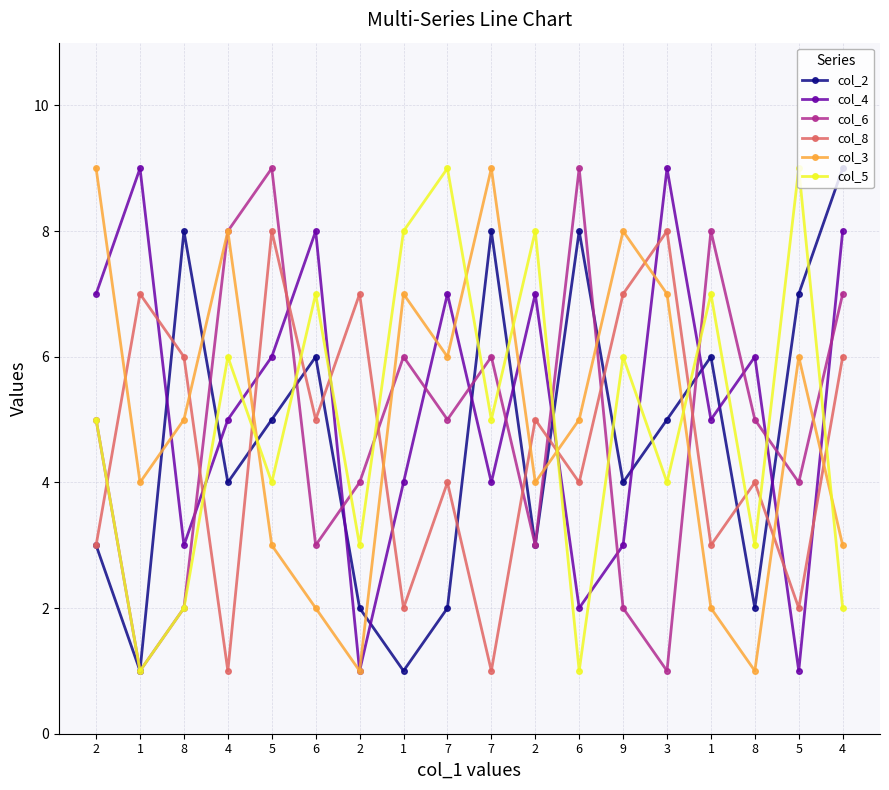

How many data points does each series have?

18